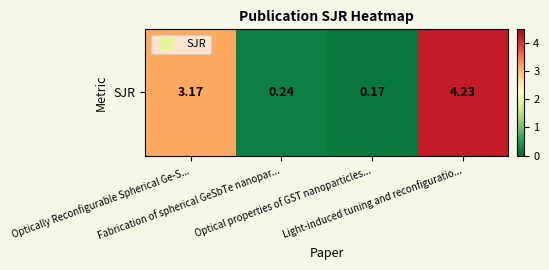

Read the value at Optically Reconfigurable Spherical Ge-S....

3.2